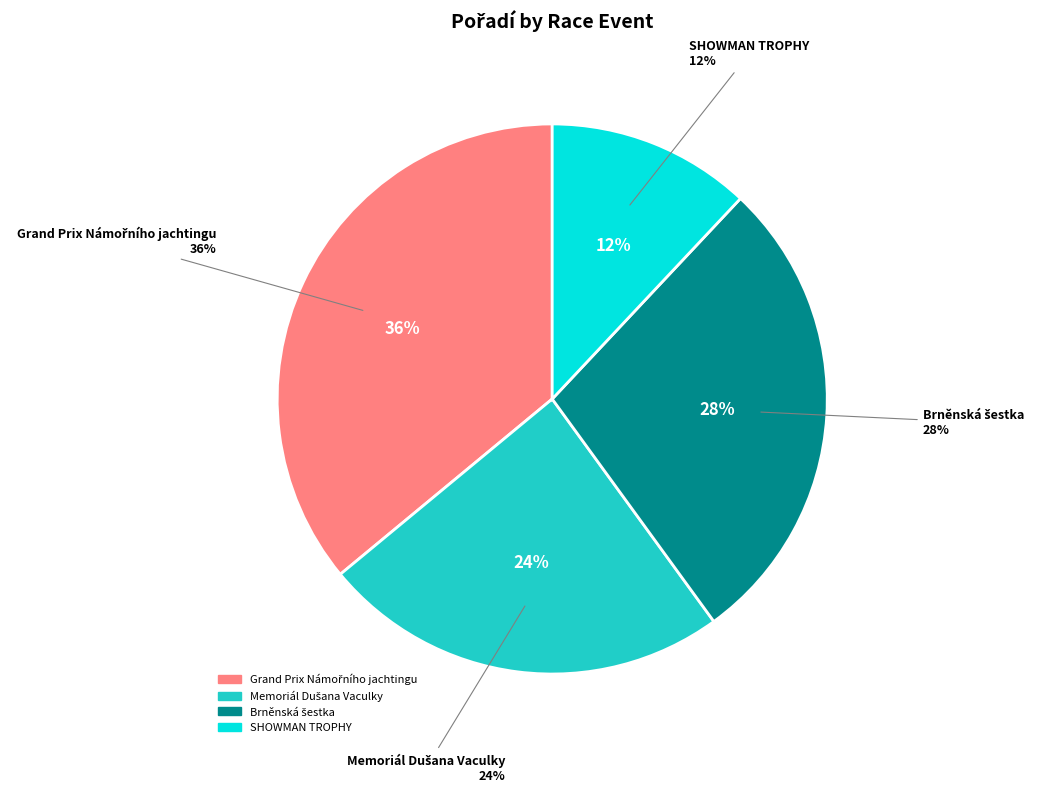

How many slices are in this pie chart?

4